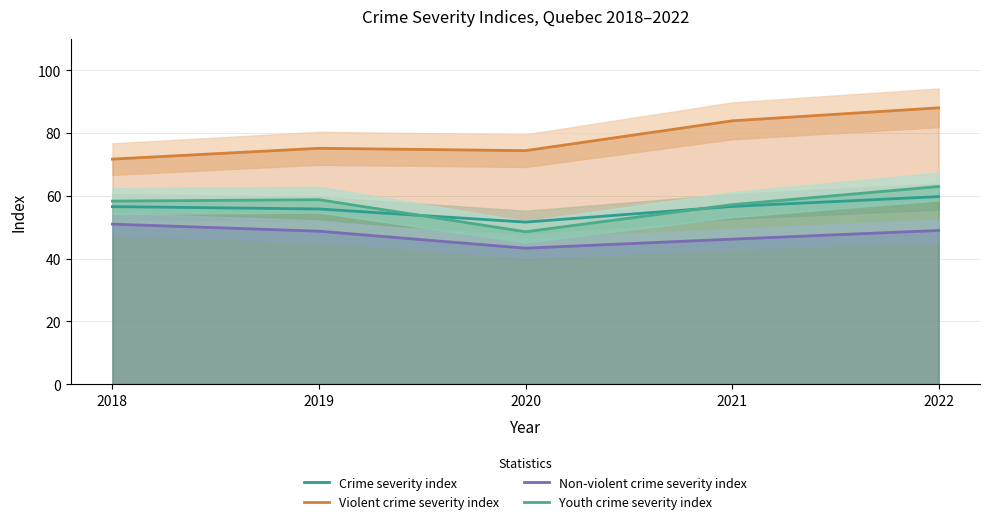

Does the chart display data point markers on the line(s)?

No